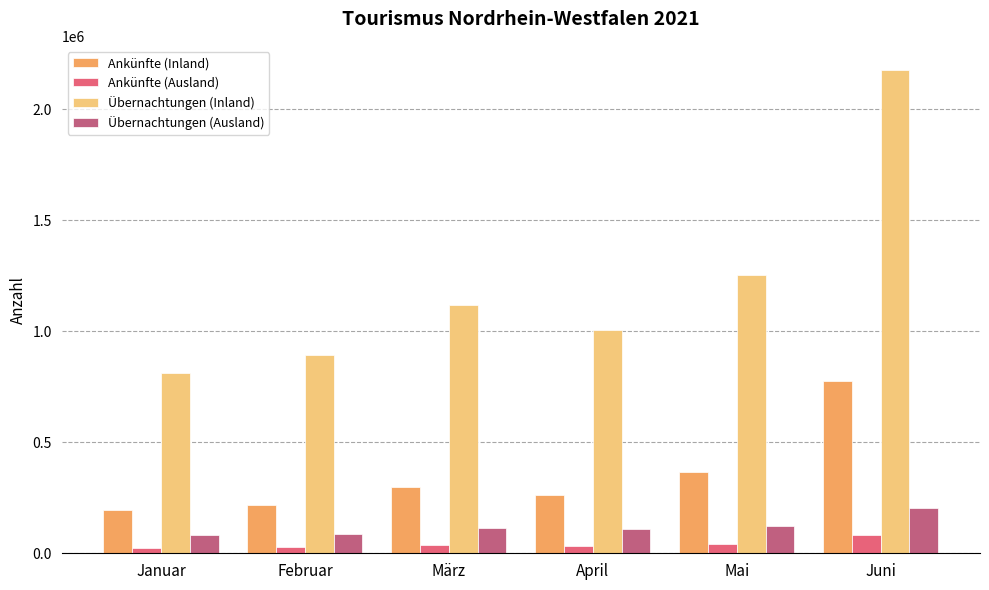

The Übernachtungen (Ausland) series shows 115155 at März. True or false?

True